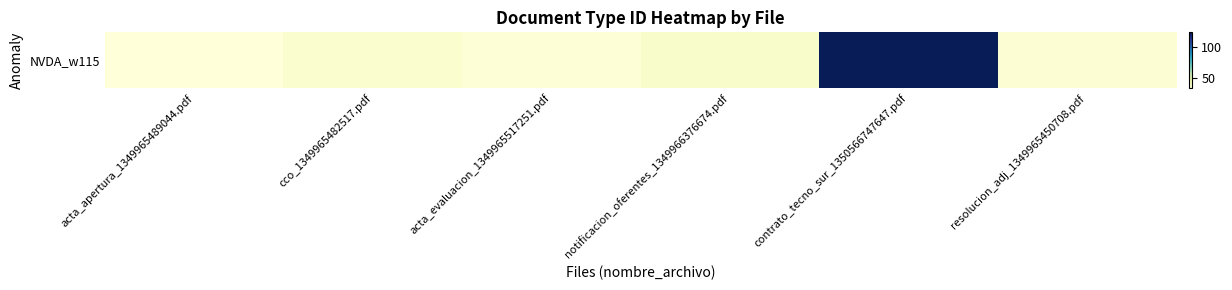

What is the change in value from cco_1349965482517.pdf to notificacion_oferentes_1349966376674.pdf?

+1